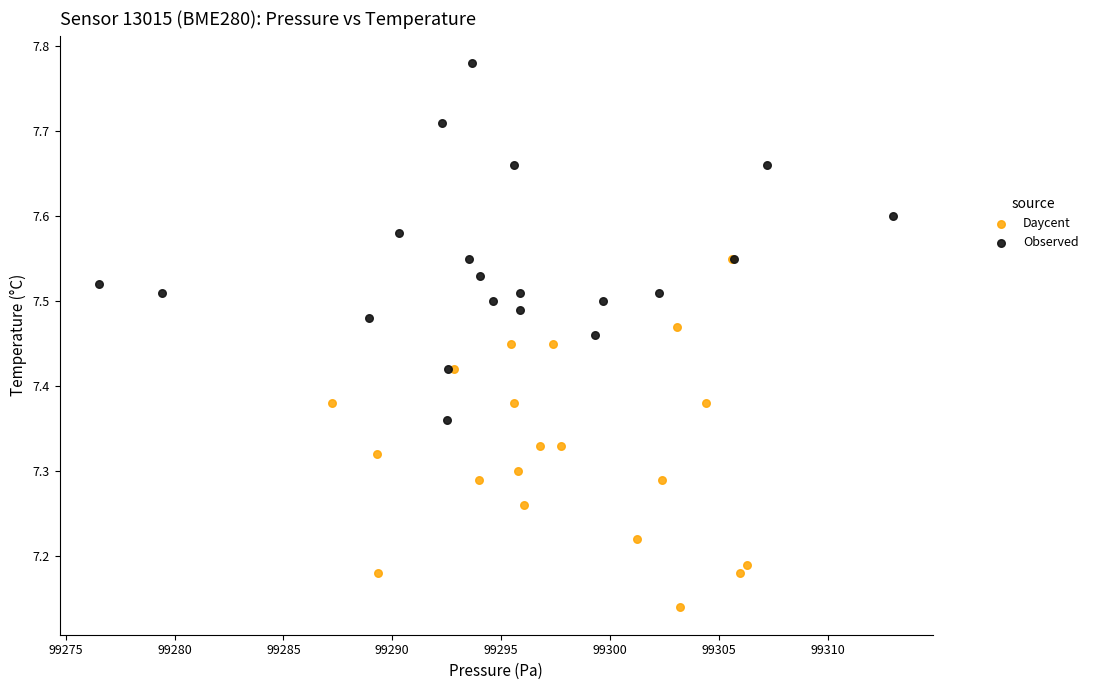

Which series contains the highest Y value?

Observed